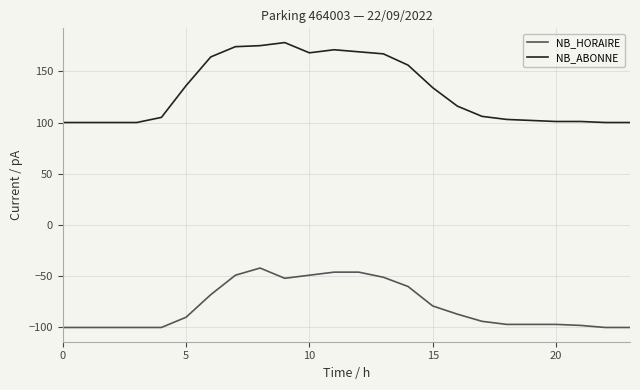

Which series has the widest spread of values?

NB_ABONNE